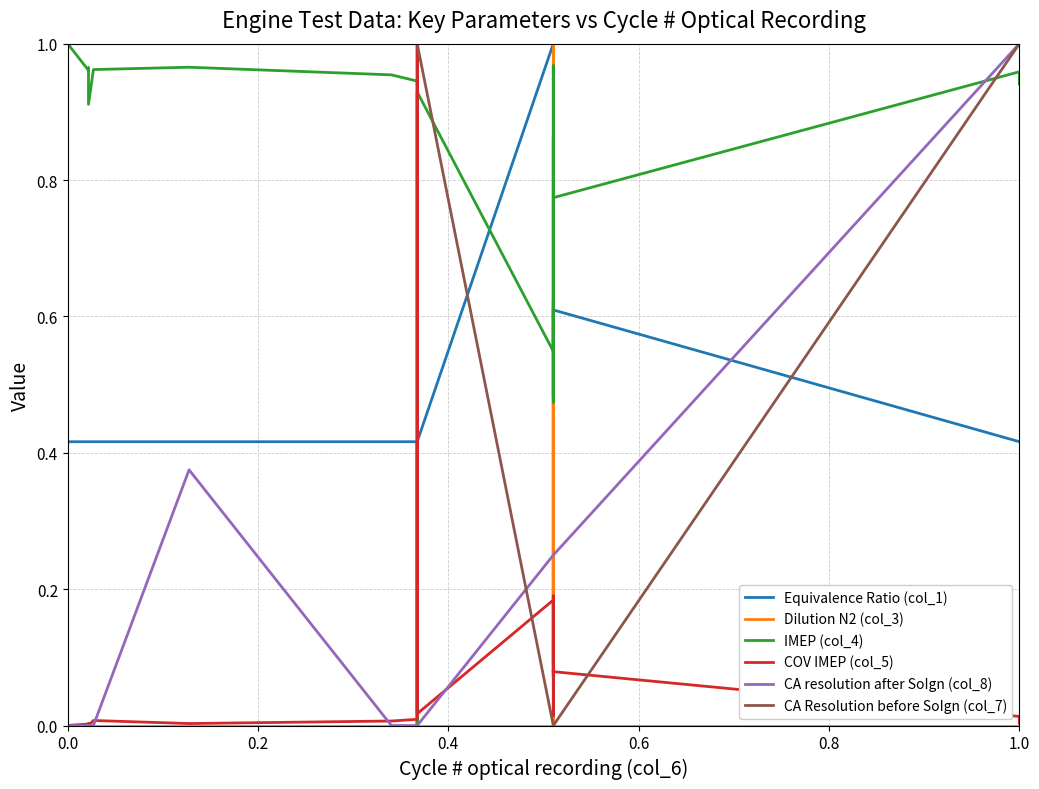

Does the chart have visible grid lines?

Yes